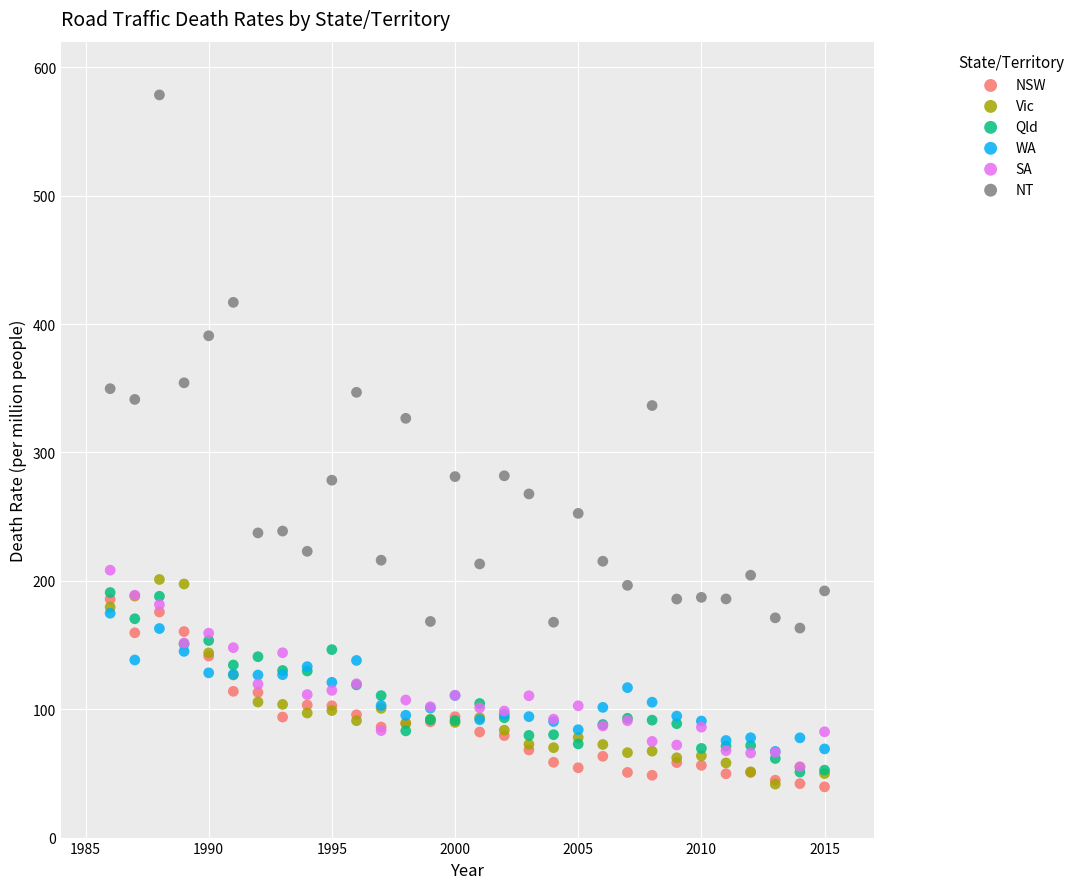

What are all the series names shown in the legend?

NSW, Vic, Qld, WA, SA, NT